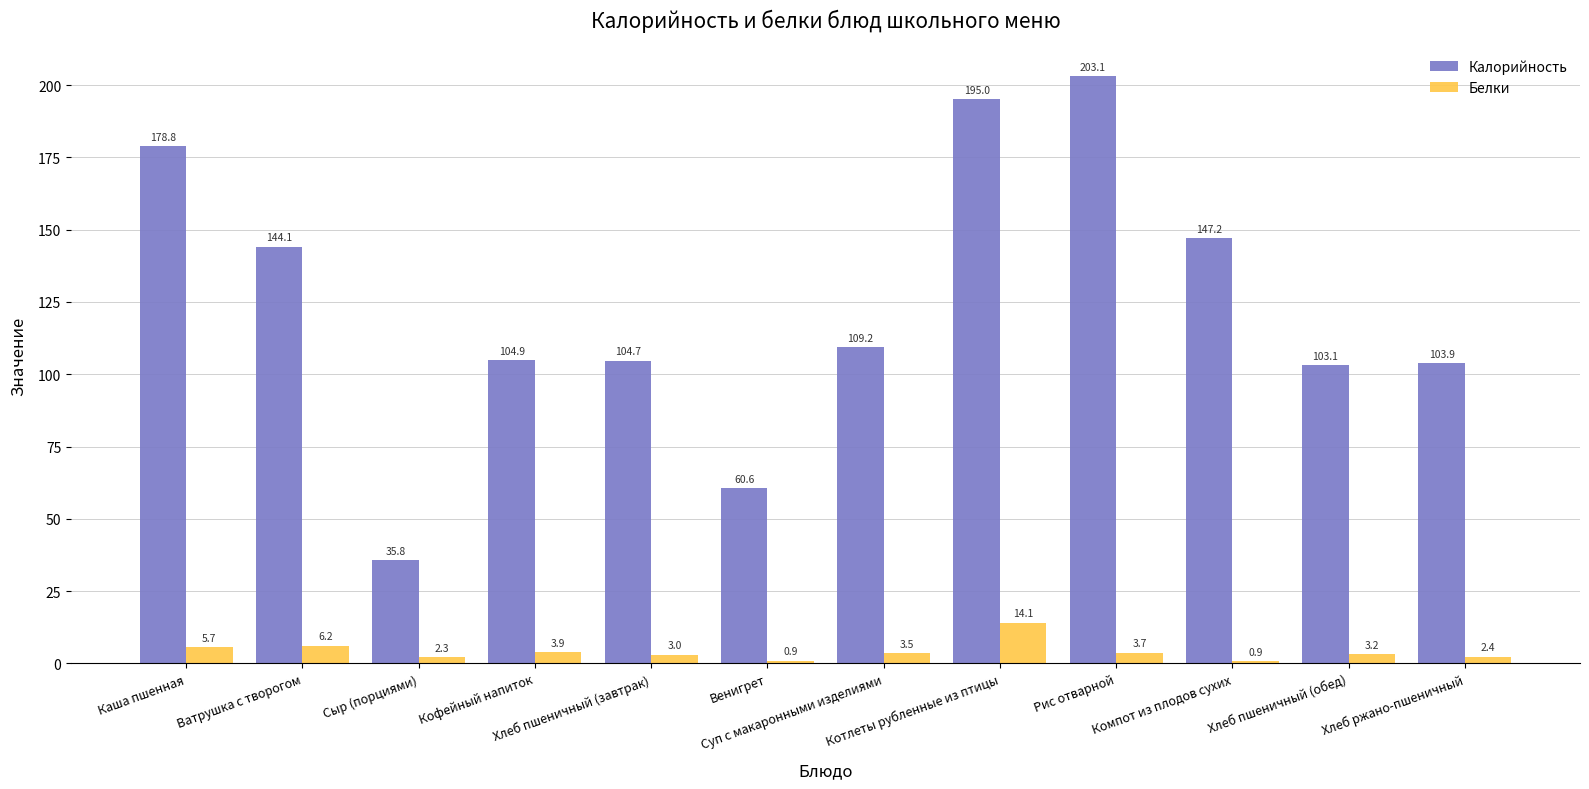

Rank the series at Котлеты рубленные из птицы from highest to lowest value.

Калорийность, Белки